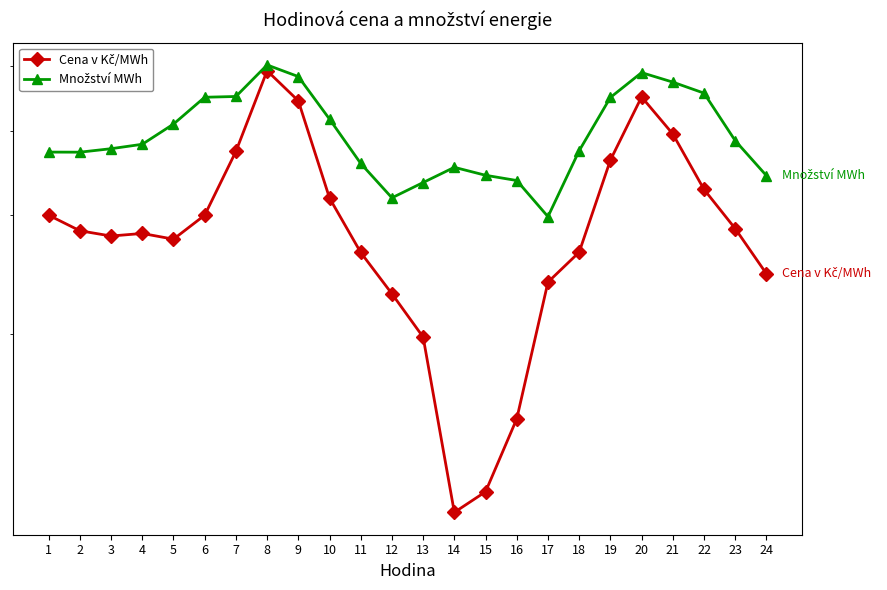

At which category does Cena v Kč/MWh reach its first local valley?

3